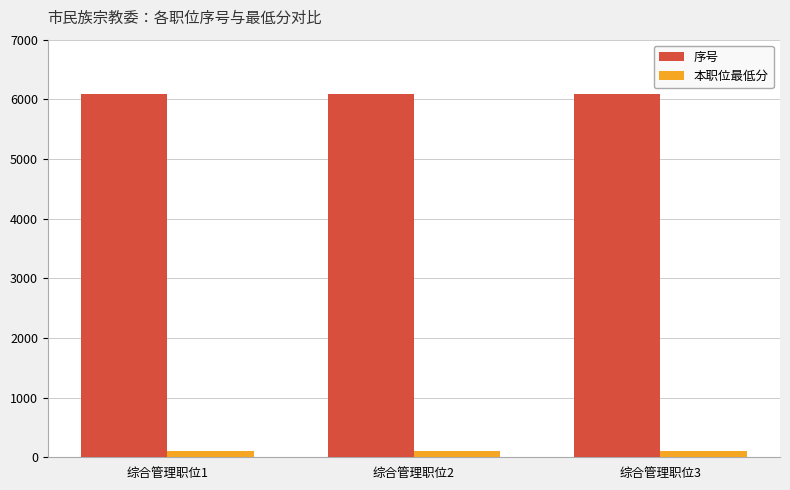

The value of 序号 at 综合管理职位1 is 8968.3. True or false?

False